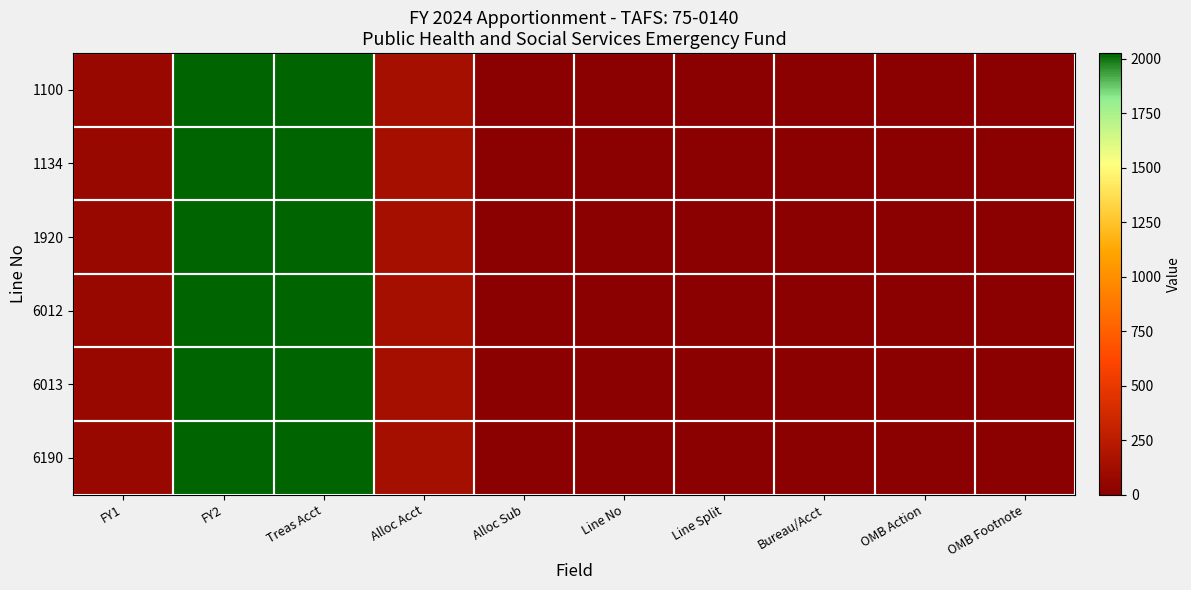

Which has a higher value, Line No or Alloc Acct?

Alloc Acct